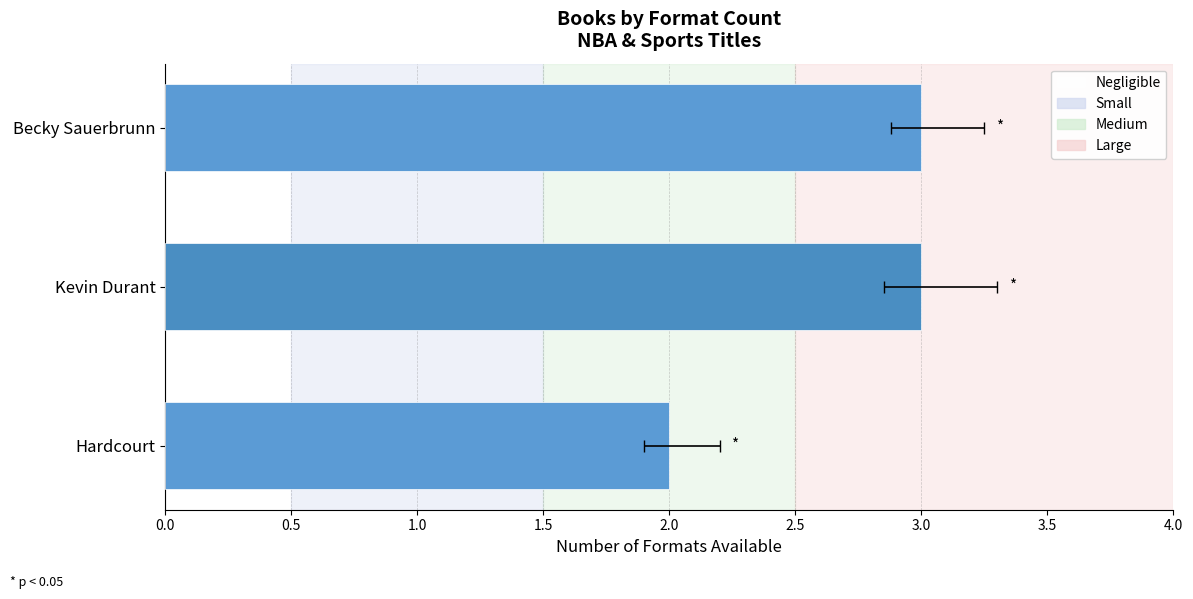

Read the value at Hardcourt.

2